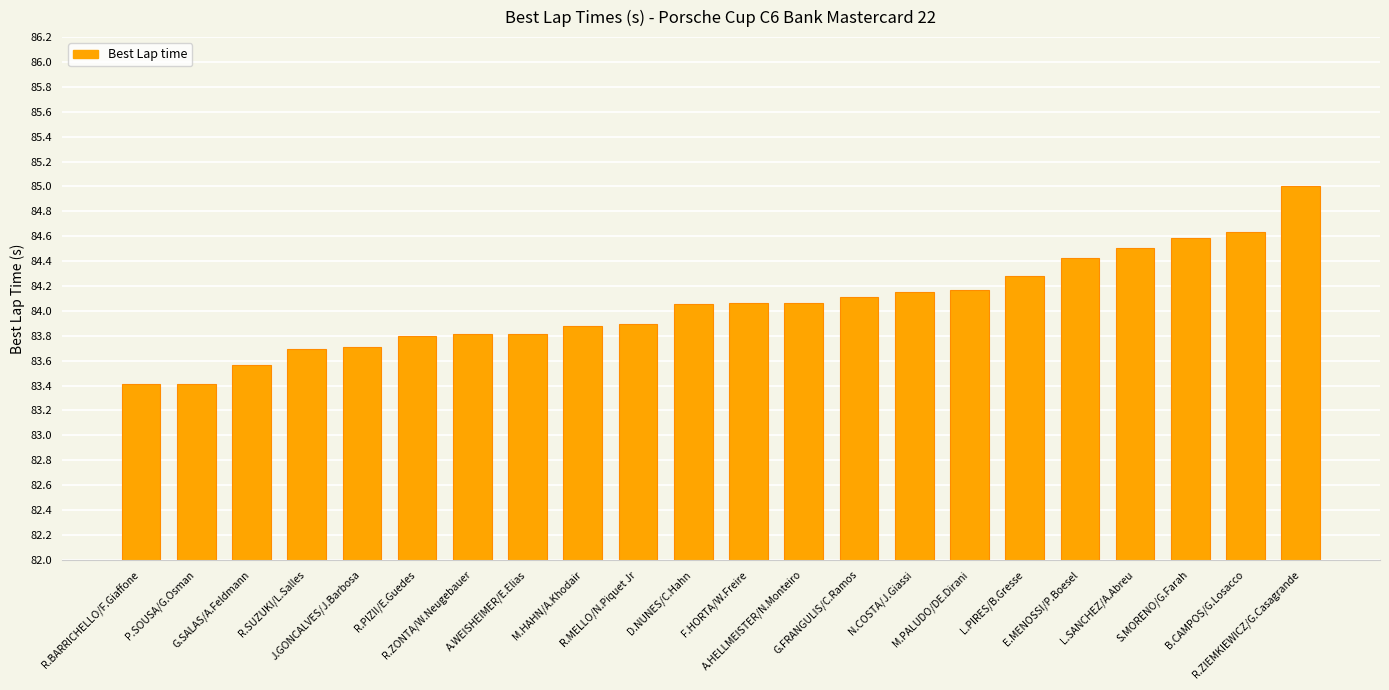

How many bars are there in total?

22